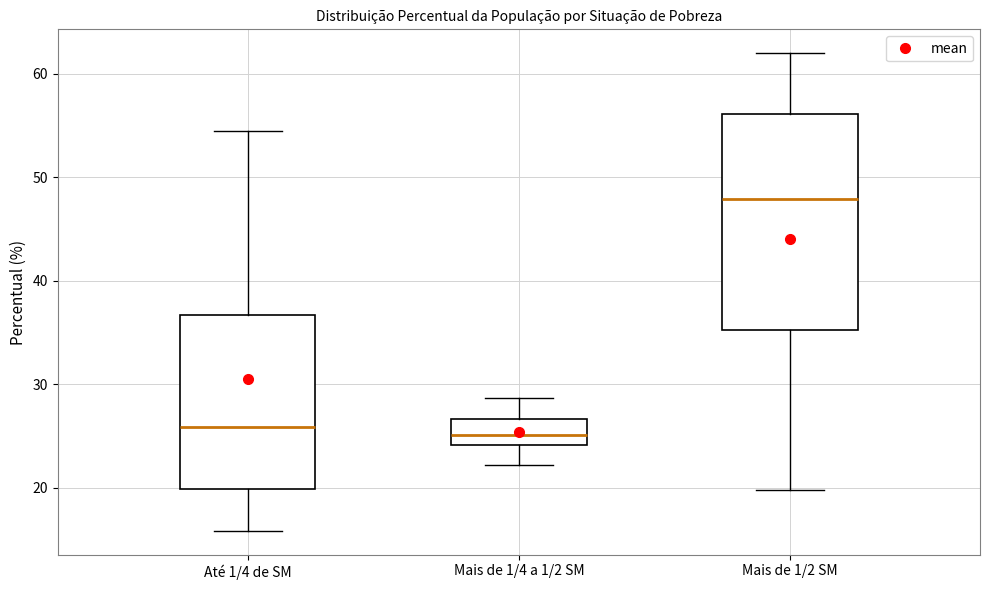

Reading left to right, read every box against the y-axis: the position of its median line, the range the box covers, and the ends of its whiskers. The values are not printed on the chart, so give them approximately, as read against the axis.

Até 1/4 de SM: median 26, box 20 to 37, whiskers 16 to 54
Mais de 1/4 a 1/2 SM: median 25, box 24 to 27, whiskers 22 to 29
Mais de 1/2 SM: median 48, box 35 to 56, whiskers 20 to 62